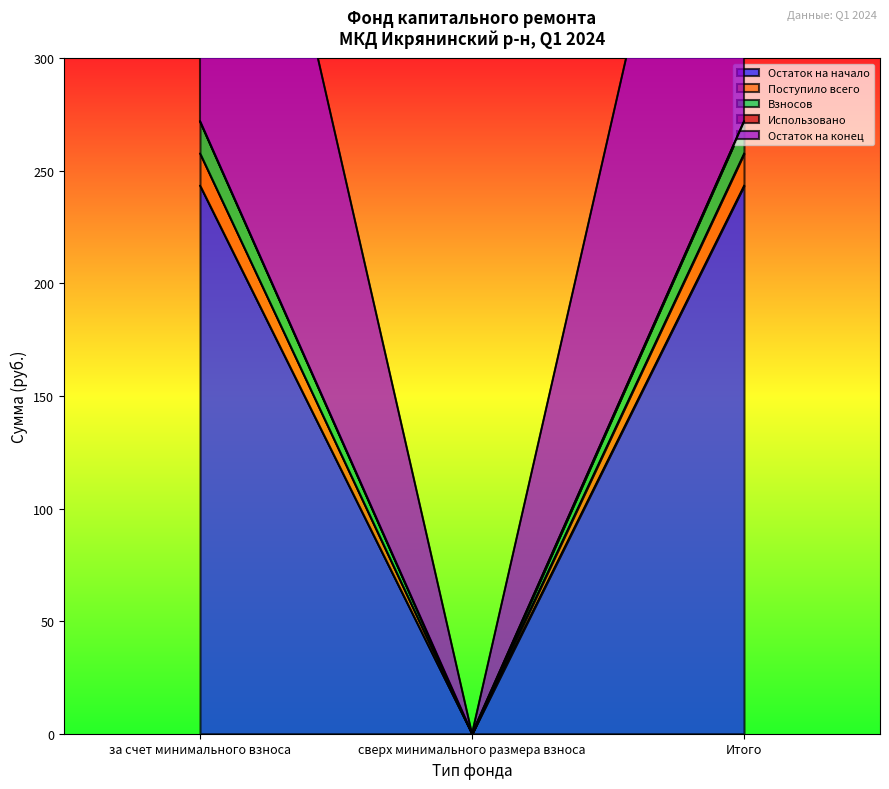

How many categories are shown in the chart?

3